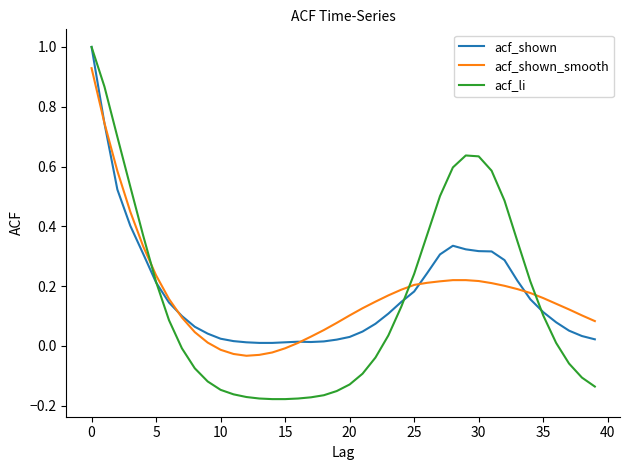

What is the greatest value displayed?

1.0